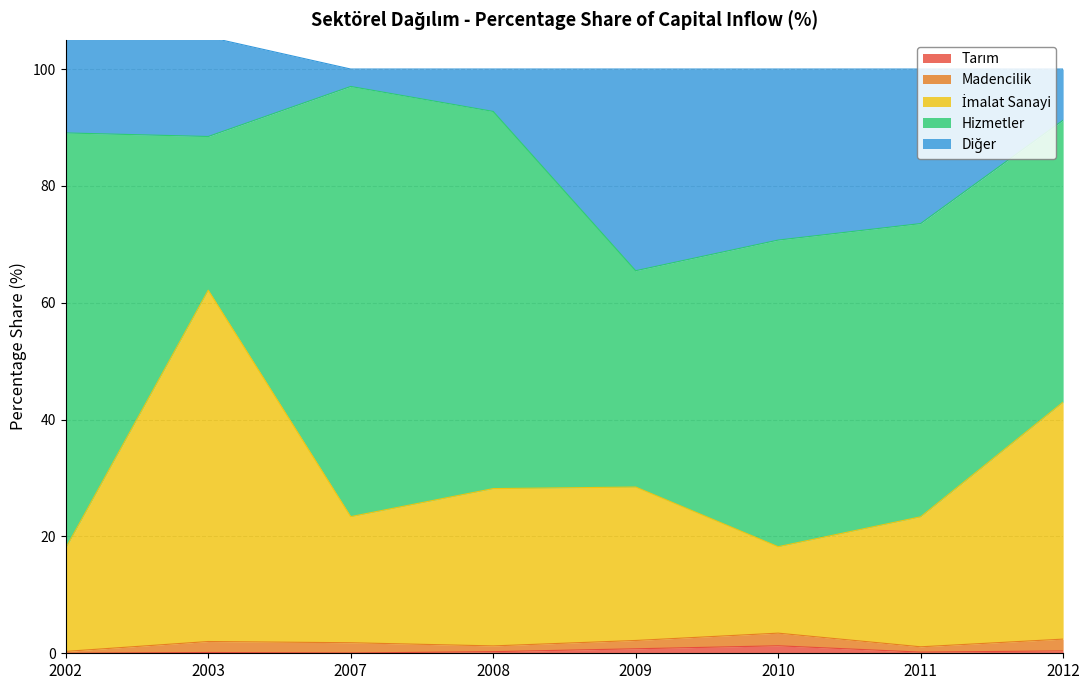

What is the sum of the Diğer values at 2003 and 2007?

20.0